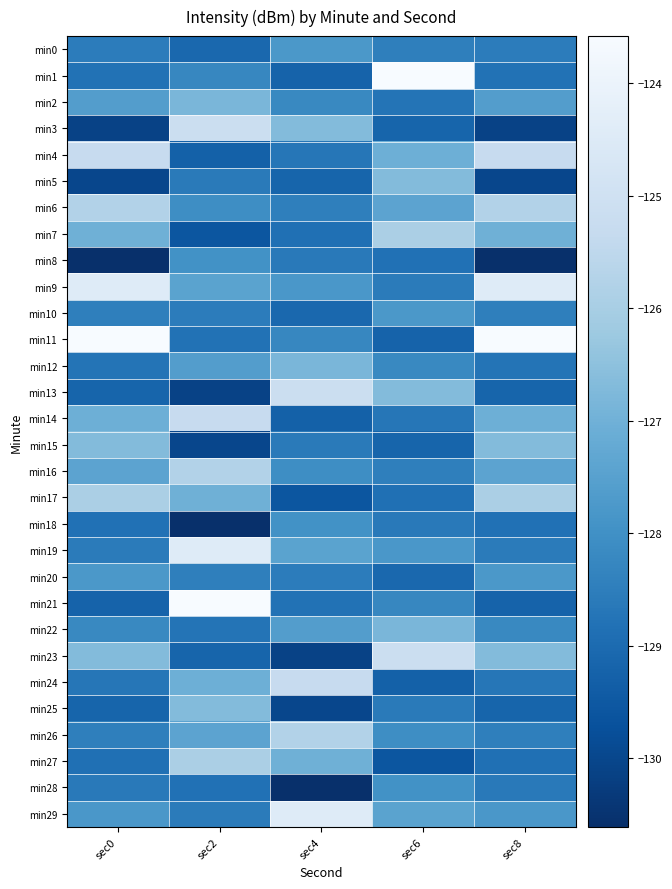

What is the total value across all series at sec2?

-3832.9